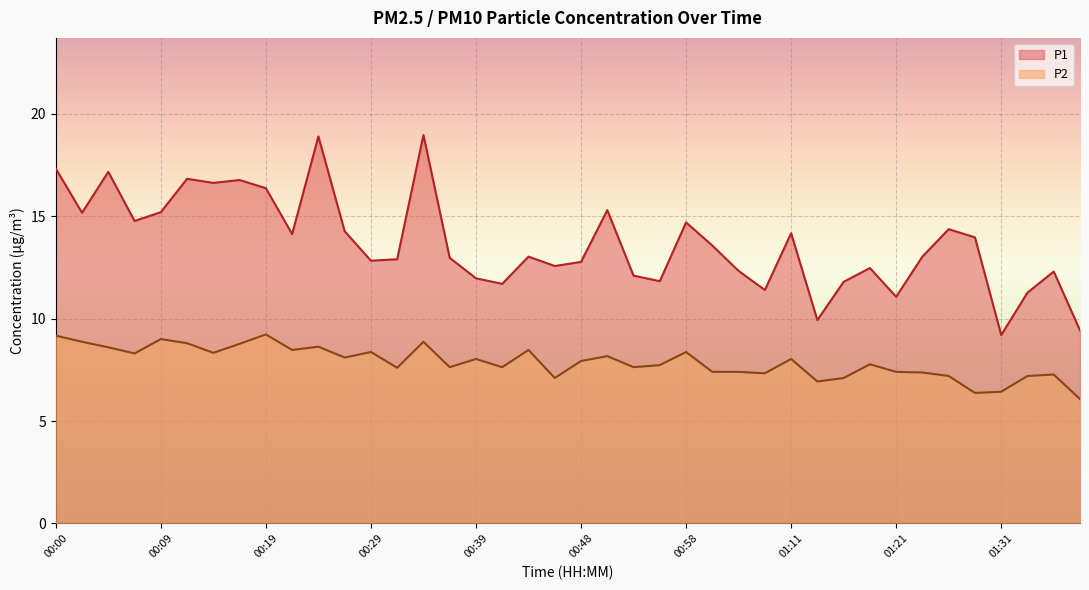

True or false: P2 has more than 0 interior local peaks.

True